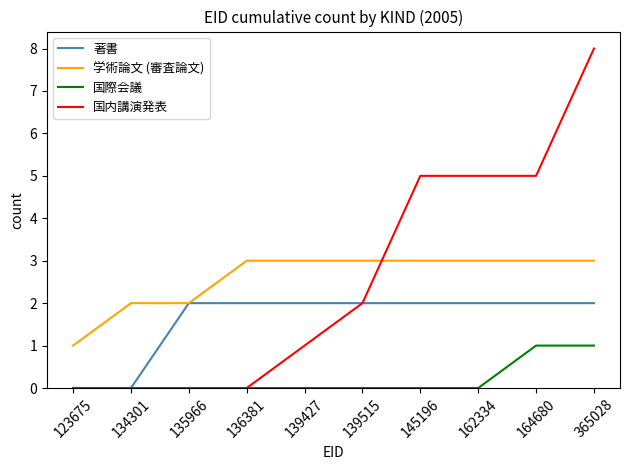

At 164680, list the series in order from largest to smallest.

国内講演発表, 学術論文 (審査論文), 著書, 国際会議